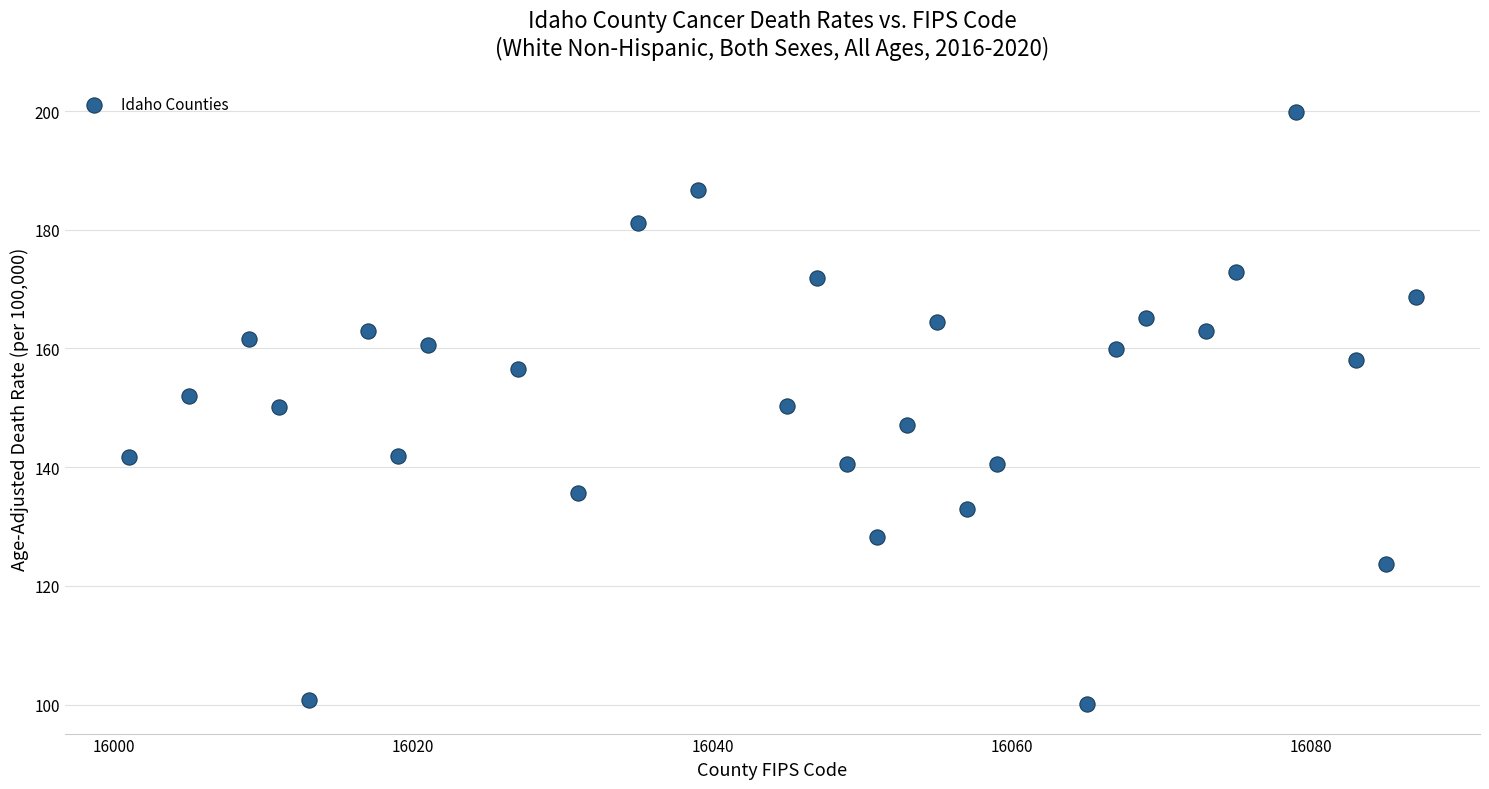

What is the range of X values (max minus min)?

86.0